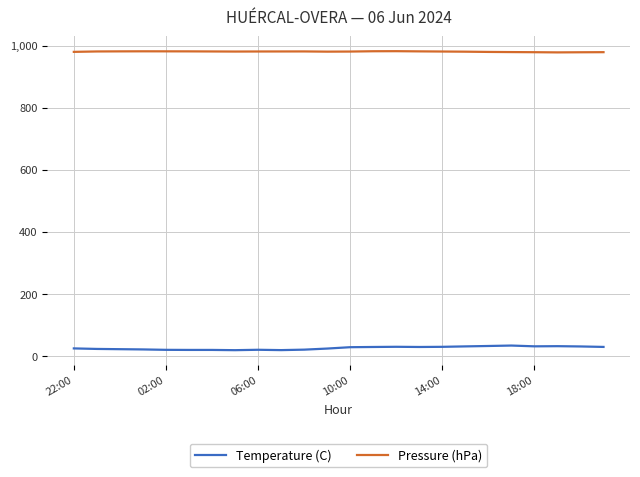

What is the difference between the second highest and minimum values in the Temperature (C) series?

13.5